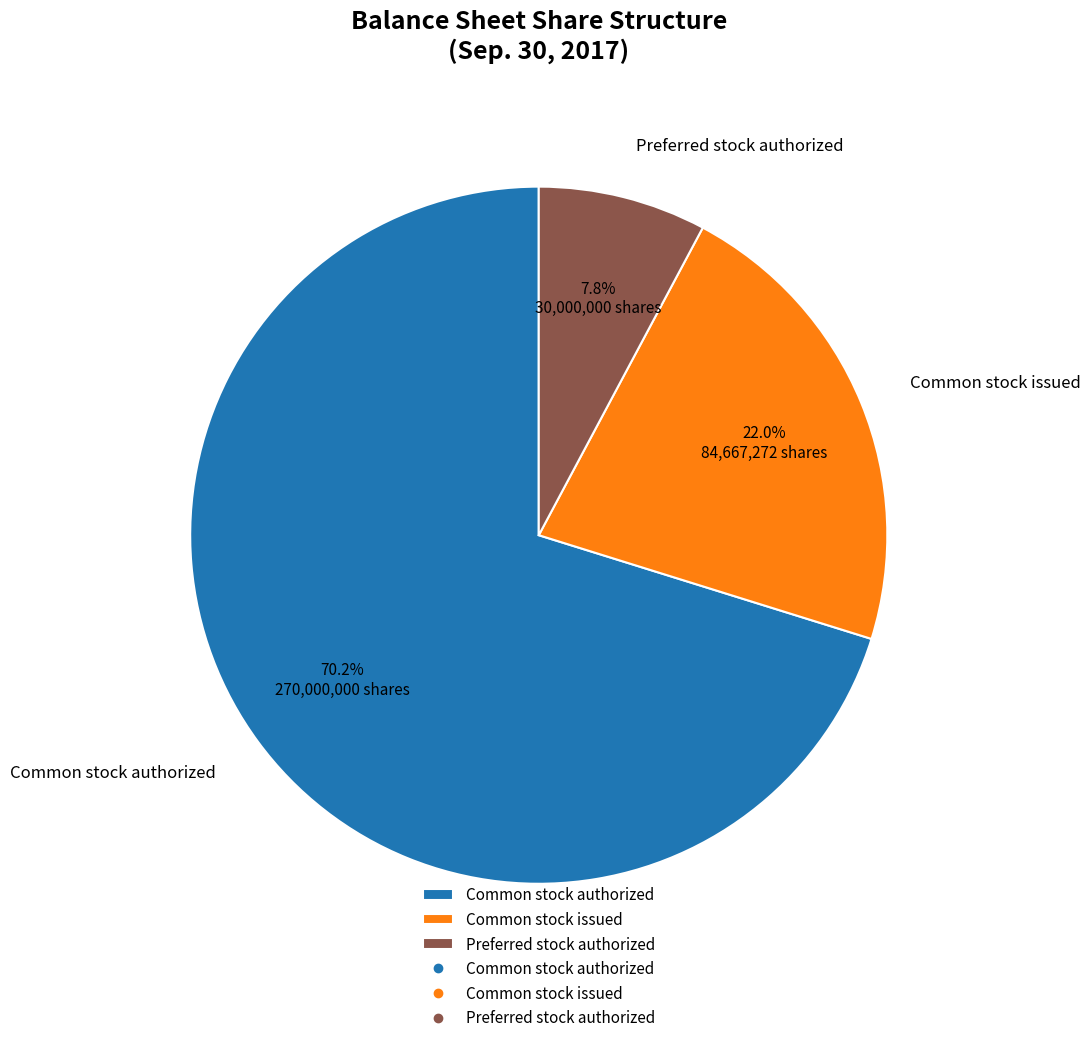

Is it true that Preferred stock authorized is 1% of the pie?

False